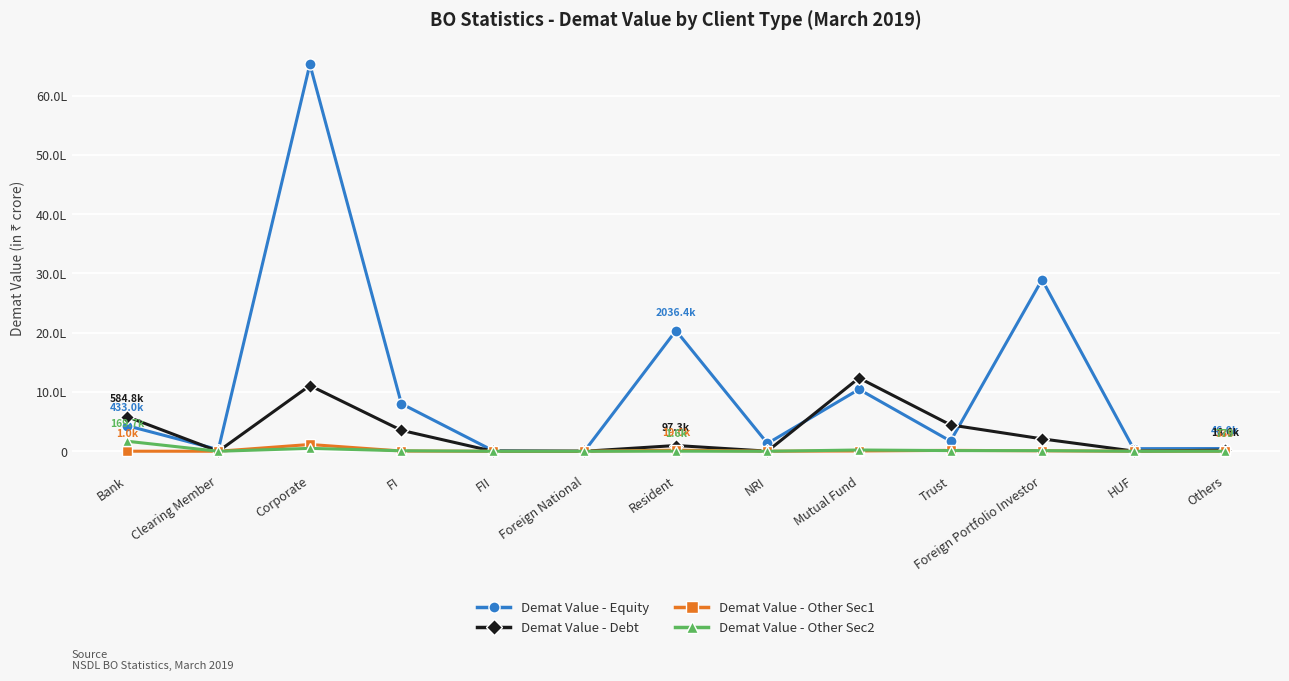

True or false: Demat Value - Equity and Demat Value - Other Sec2 intersect in this chart.

False